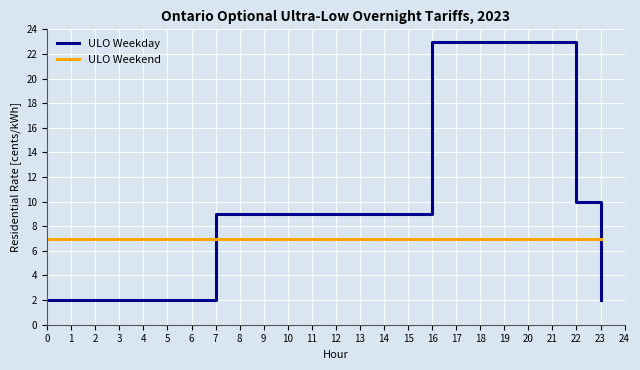

Where do ULO Weekday and ULO Weekend first cross each other?

6 and 7